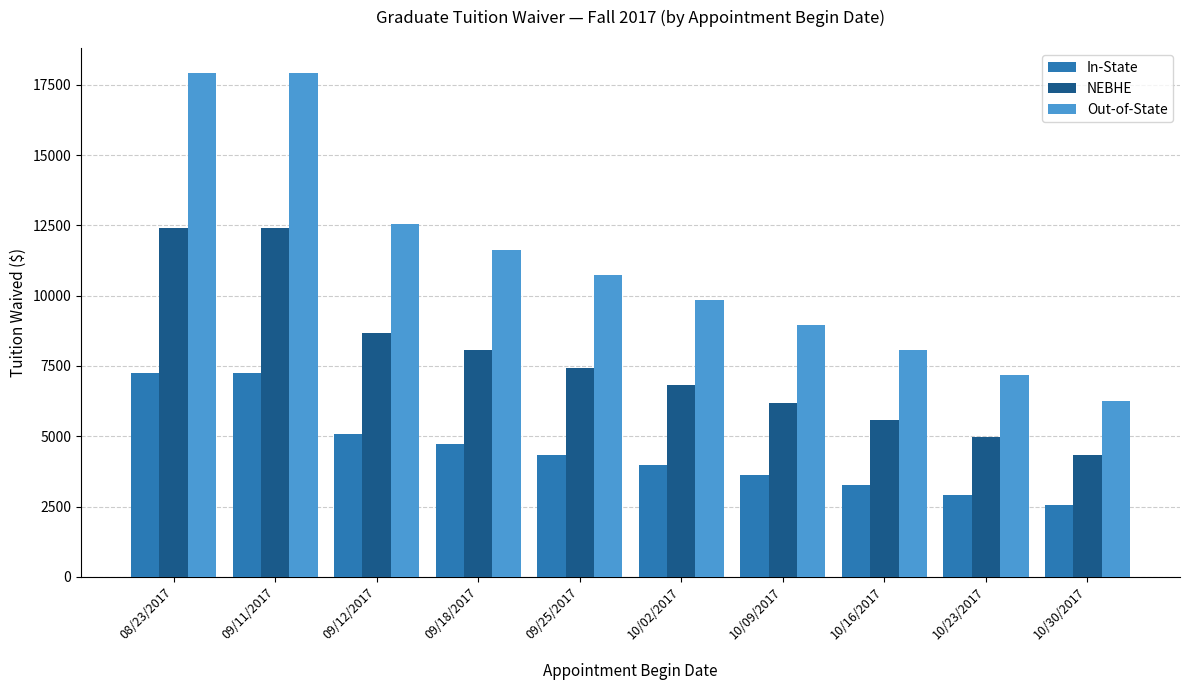

Which series changed the most between 08/23/2017 and 09/12/2017?

Out-of-State